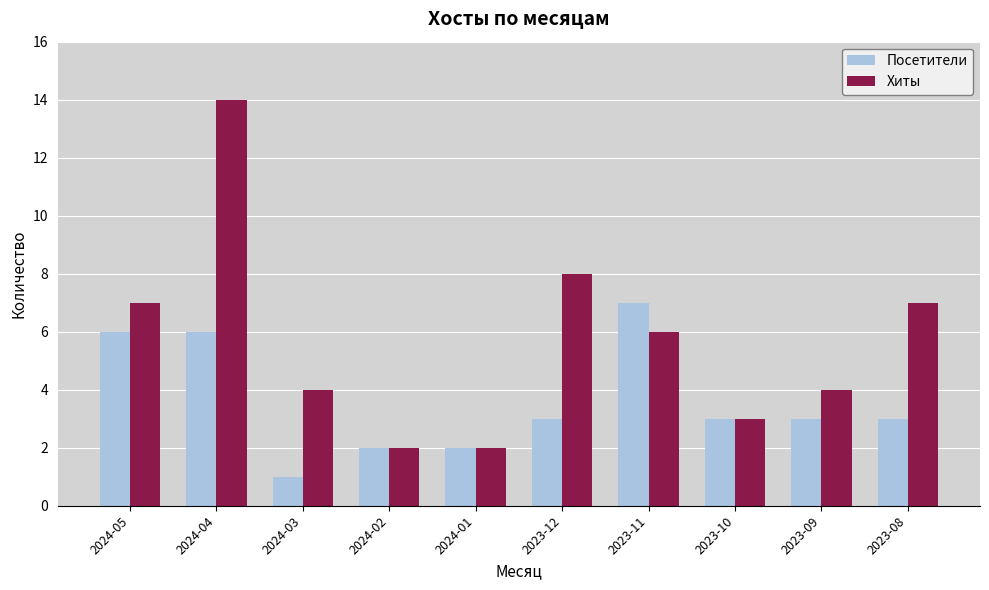

What are all the series names shown in the legend?

Посетители, Хиты